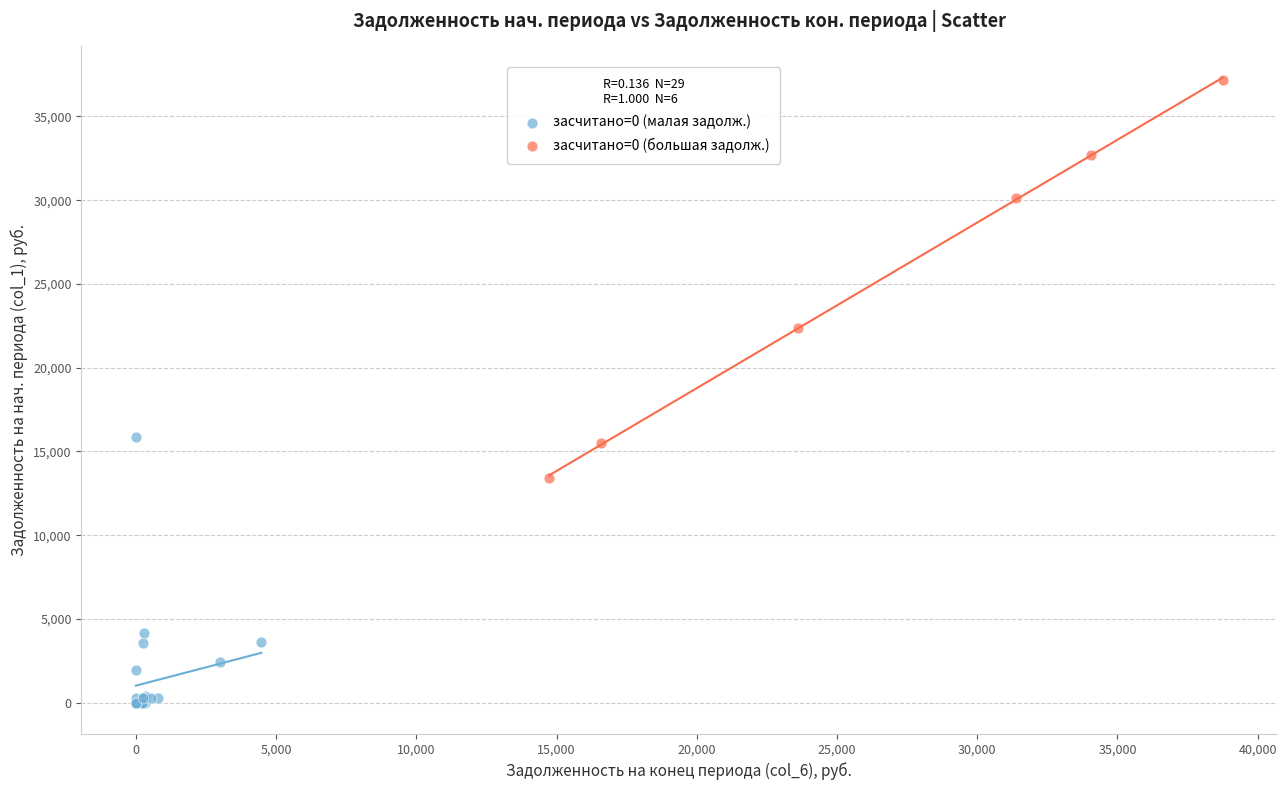

Which series contains the lowest Y value?

засчитано=0 (малая задолж.)